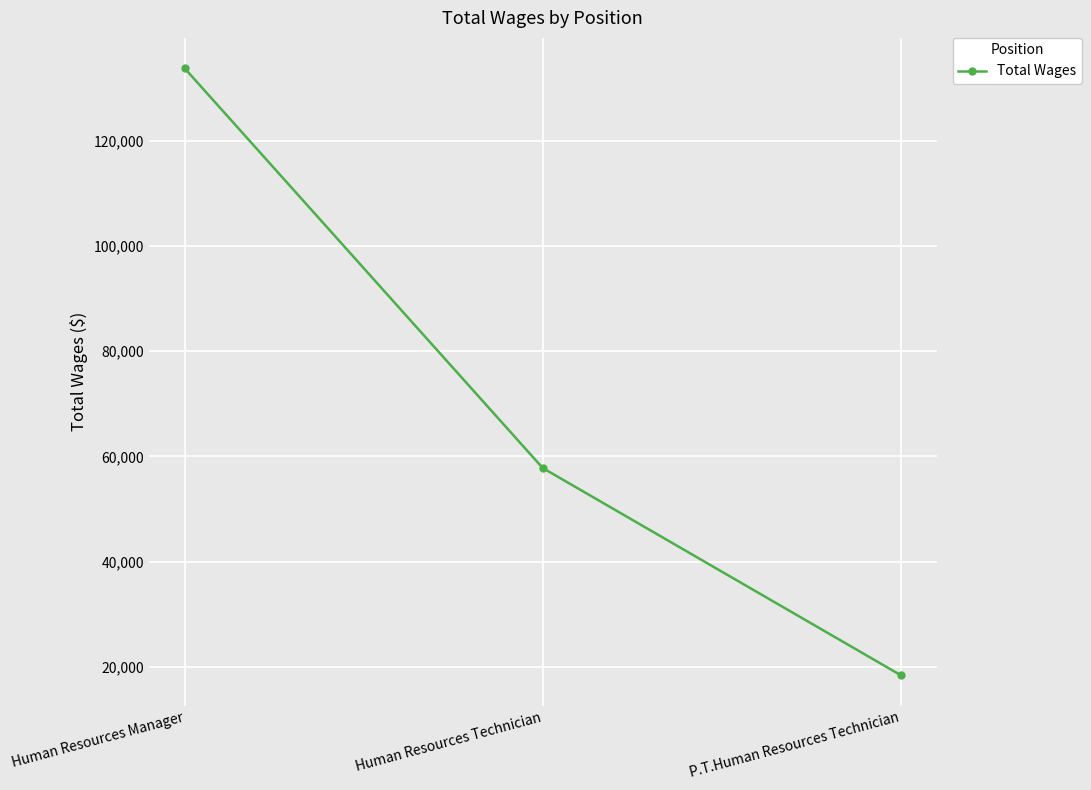

What is the label of the 2nd point from the left?

Human Resources Technician